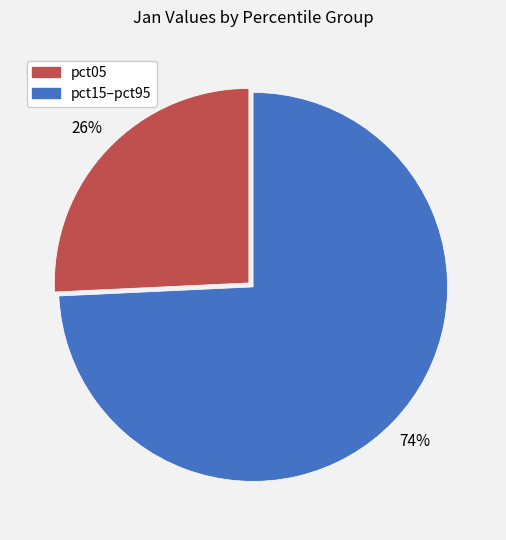

How many segments does this pie chart have?

2